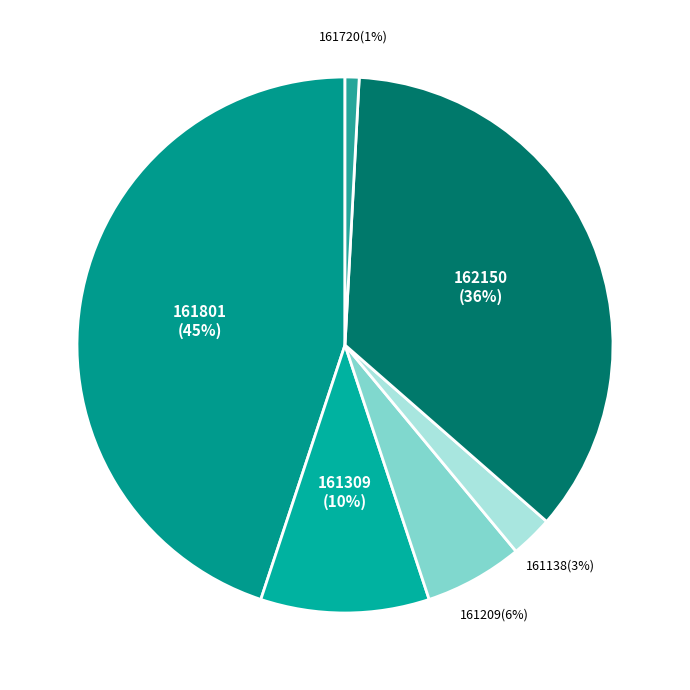

To the nearest percent, what percentage of the pie is 162150?

36%